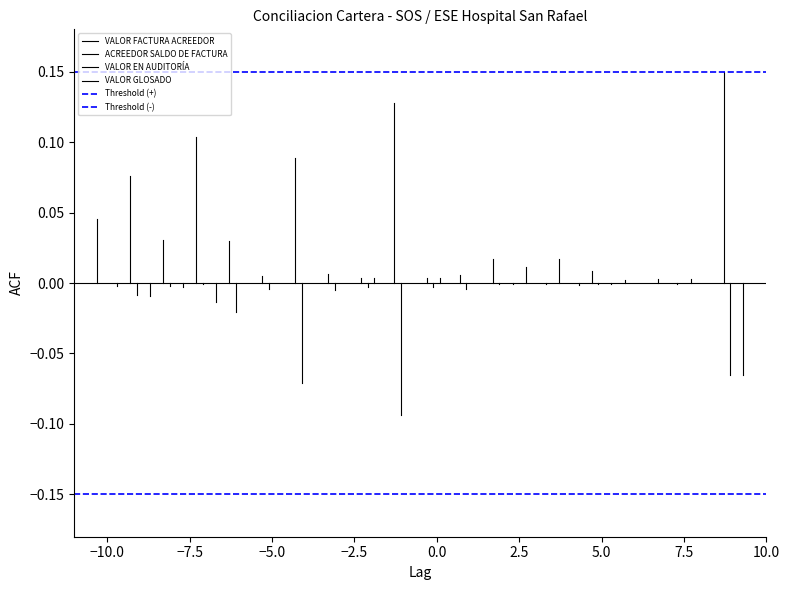

How many VALOR GLOSADO values are between 0 and 1?

1